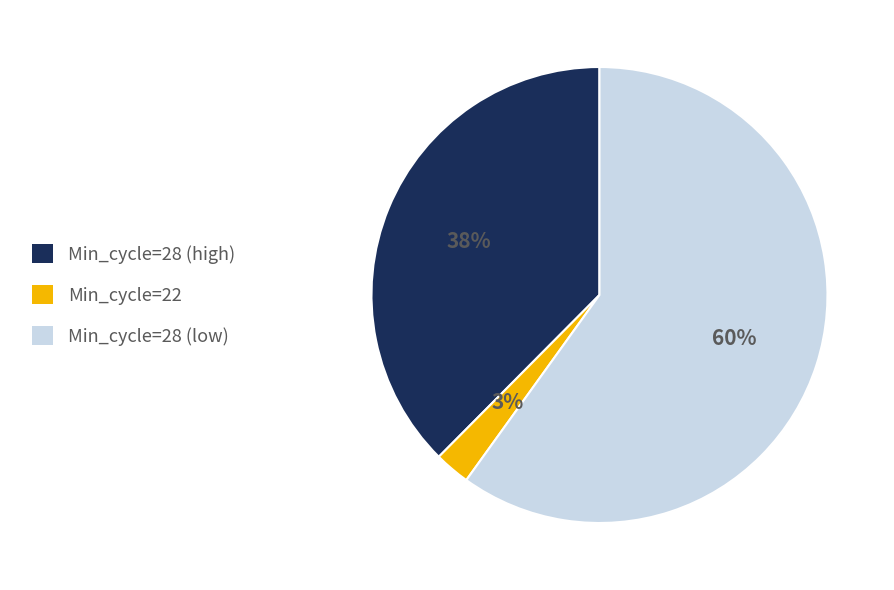

Is it true that Min_cycle=28 (low) is 60% of the pie?

True